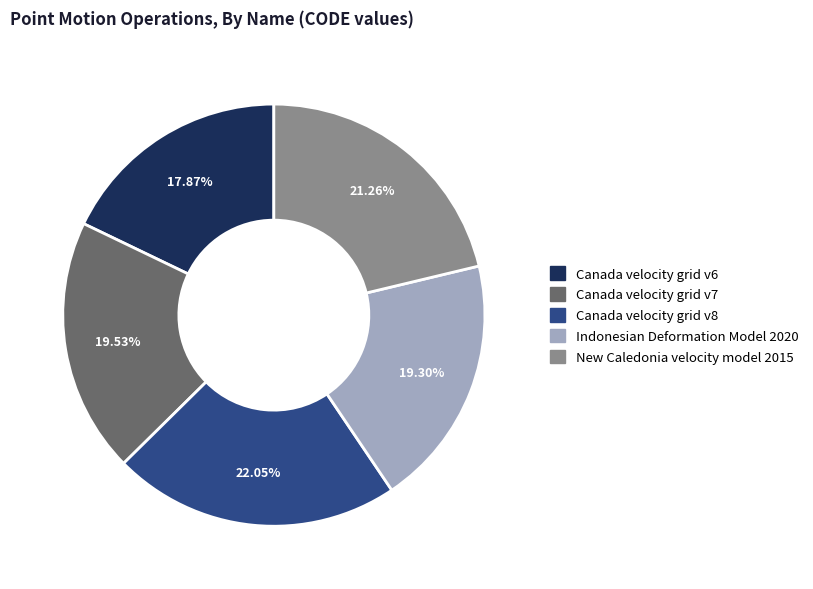

Which category has the biggest portion of the pie?

Canada velocity grid v8